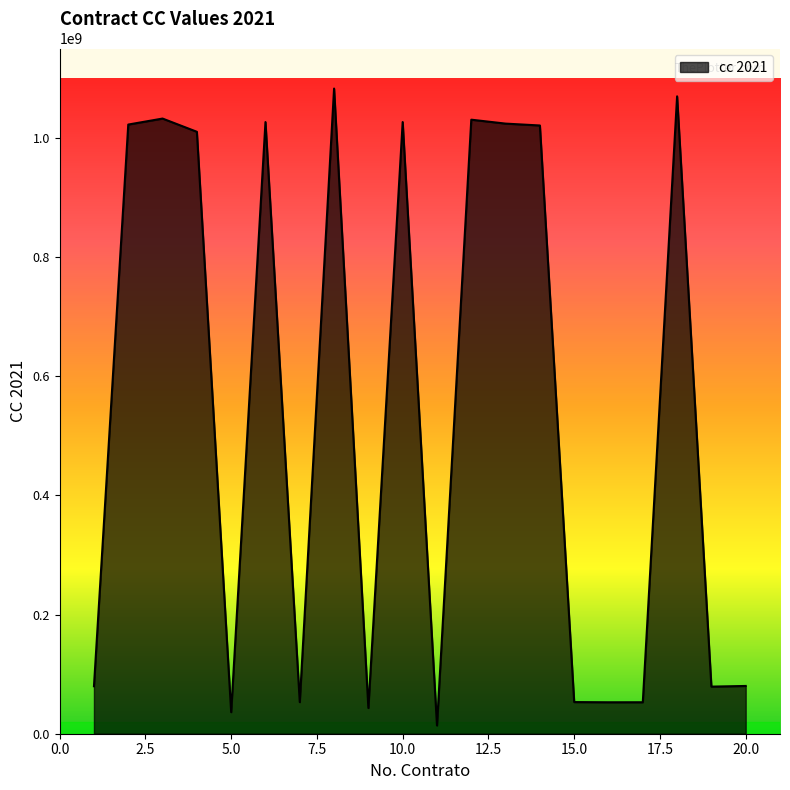

What is the maximum value shown in the chart?

1082776702